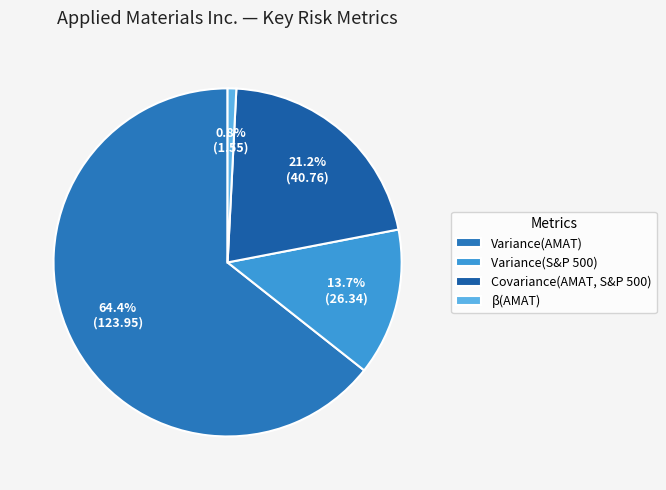

How many segments does this pie chart have?

4